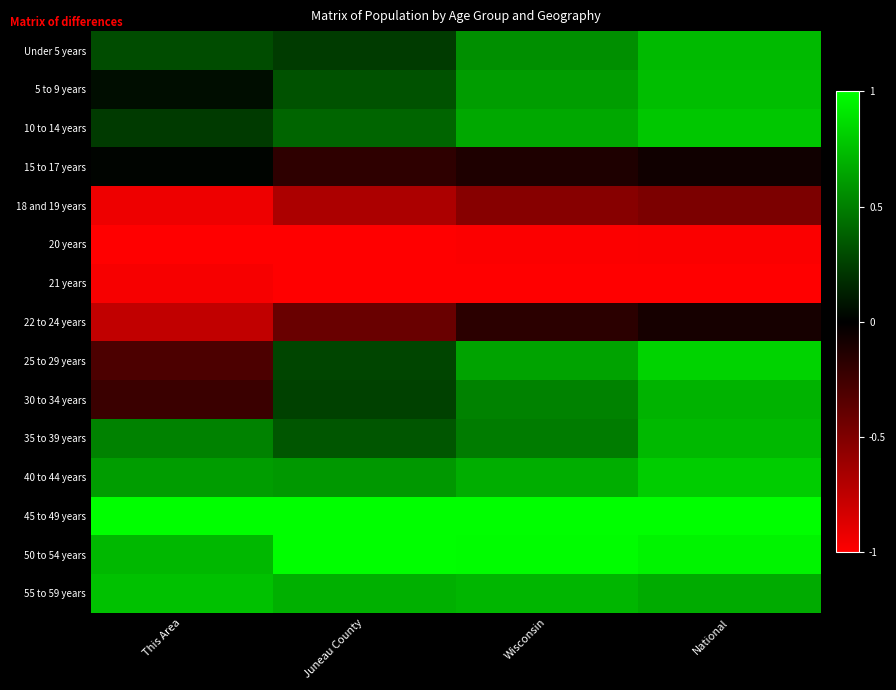

Rank the series by their maximum value, from lowest to highest.

20 years, 21 years, 18 and 19 years, 22 to 24 years, 15 to 17 years, 30 to 34 years, 35 to 39 years, Under 5 years, 5 to 9 years, 55 to 59 years, 10 to 14 years, 40 to 44 years, 25 to 29 years, 50 to 54 years, 45 to 49 years